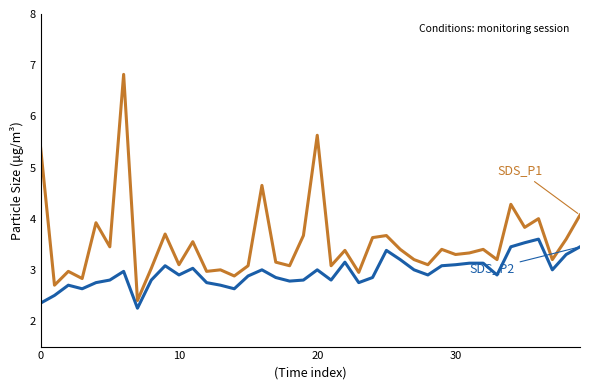

How many lines are shown in the chart?

2